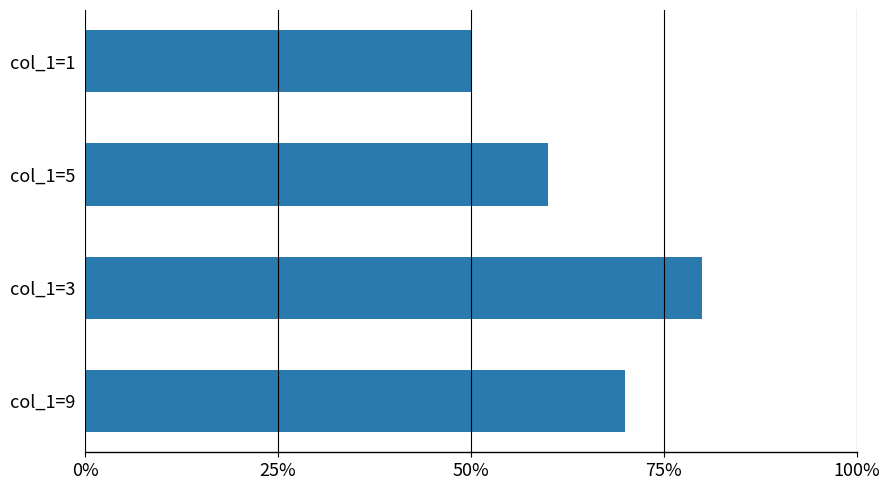

List the labels in order of value, largest first.

col_1=3, col_1=9, col_1=5, col_1=1